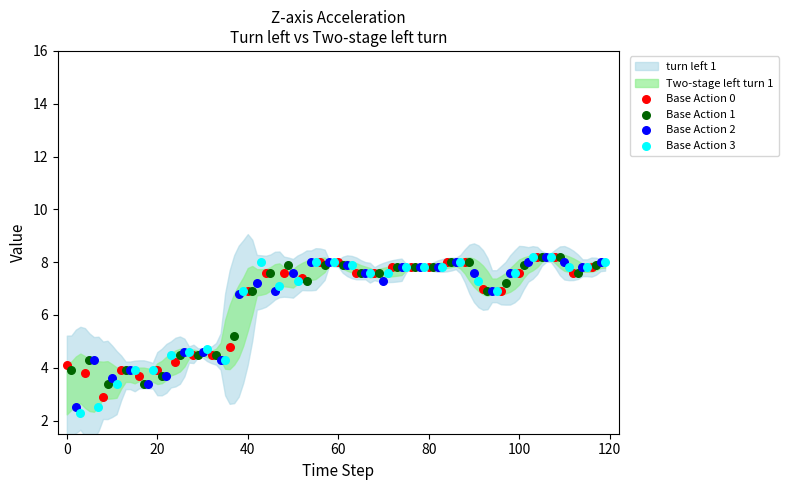

Which series reaches the minimum Y coordinate?

Base Action 3